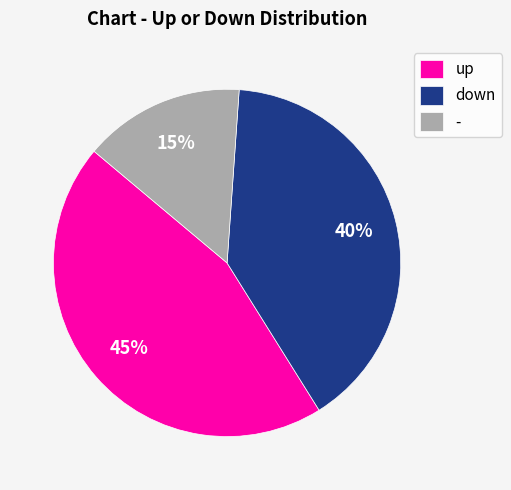

True or false: down accounts for 40% of the total.

True